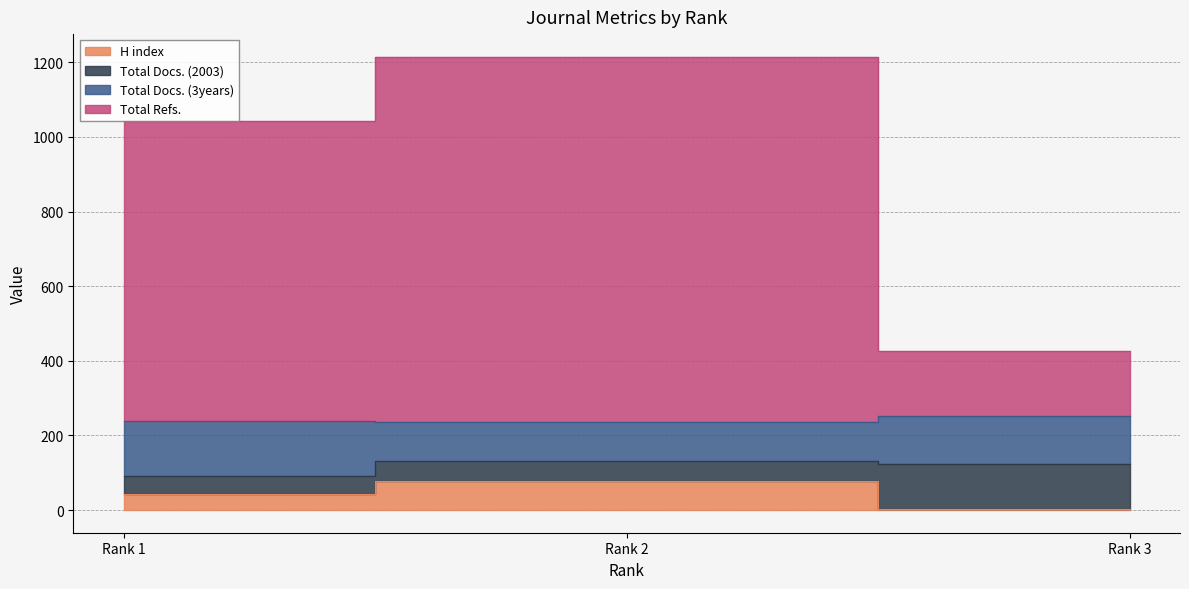

The value of Total Refs. at Rank 2 is 1215. True or false?

True